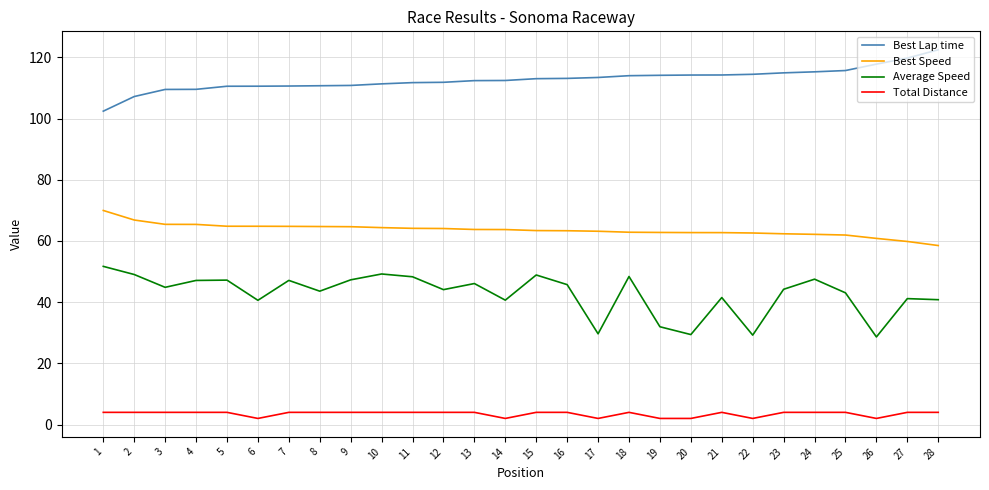

What is the difference between the Average Speed values at 10 and 14?

8.6